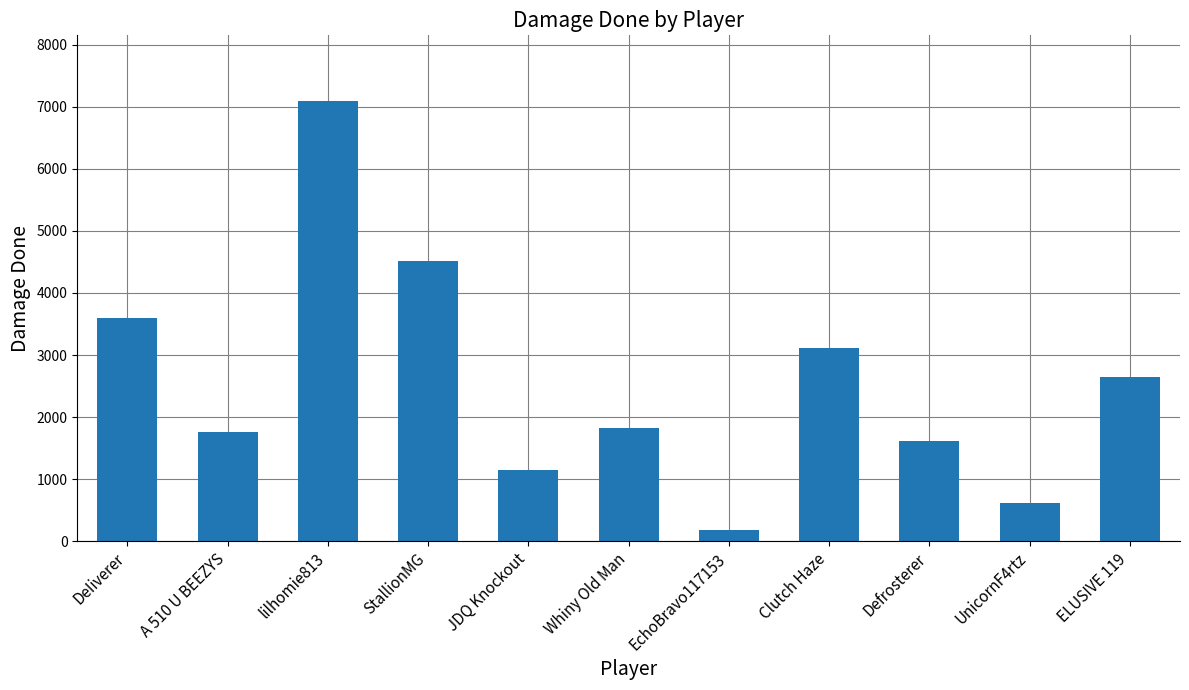

What is the ratio of the value at Whiny Old Man to the value at StallionMG?

0.4